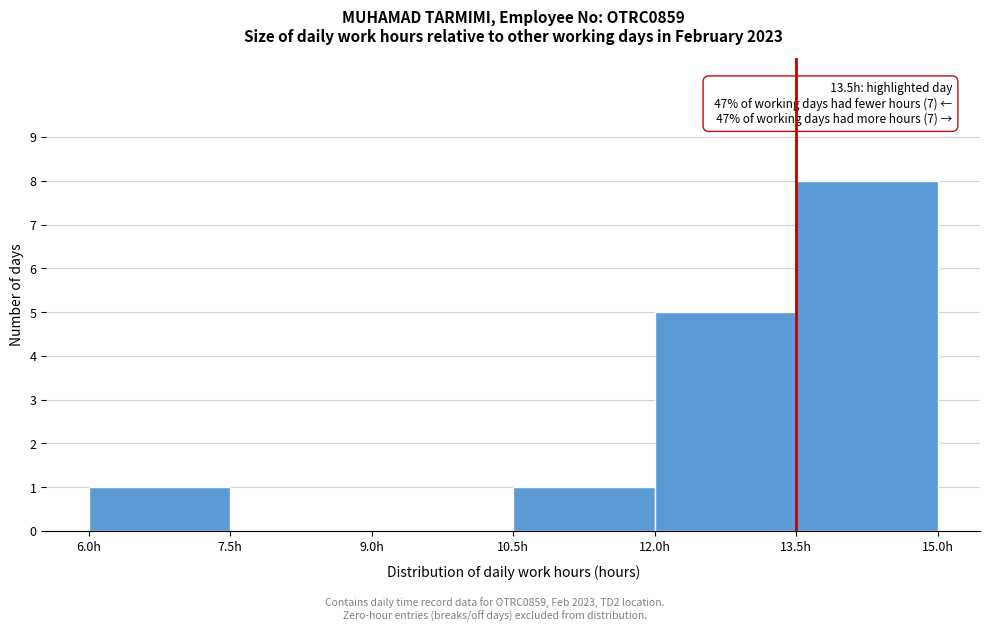

Which range on the x-axis has the tallest bar?

13.5 to 15.0